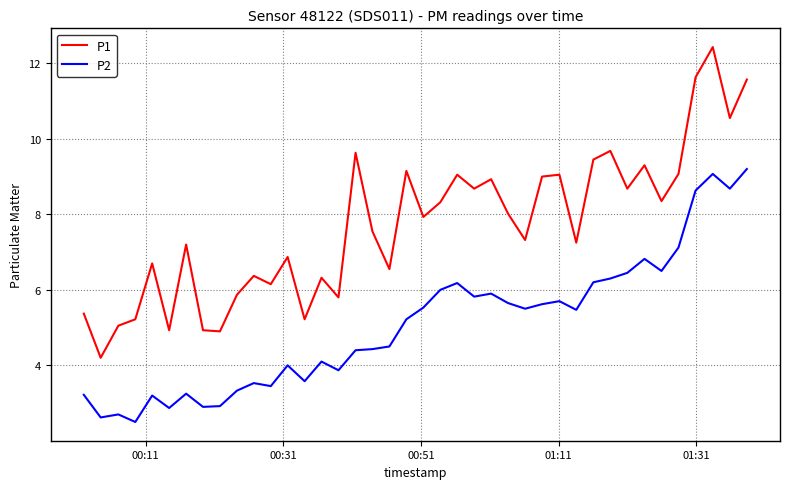

Which series has the largest total across all categories?

P1